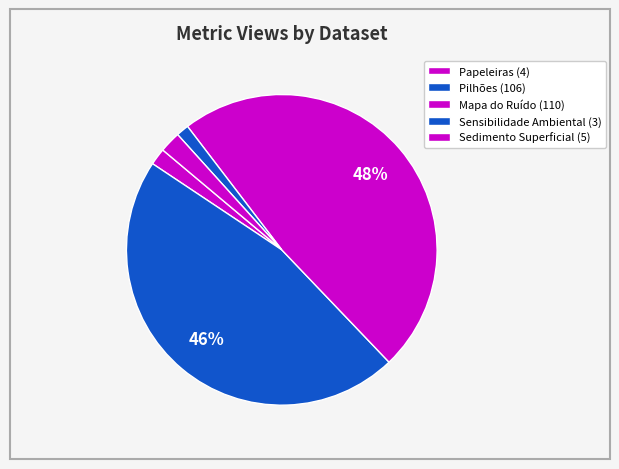

How many slices are in this pie chart?

5